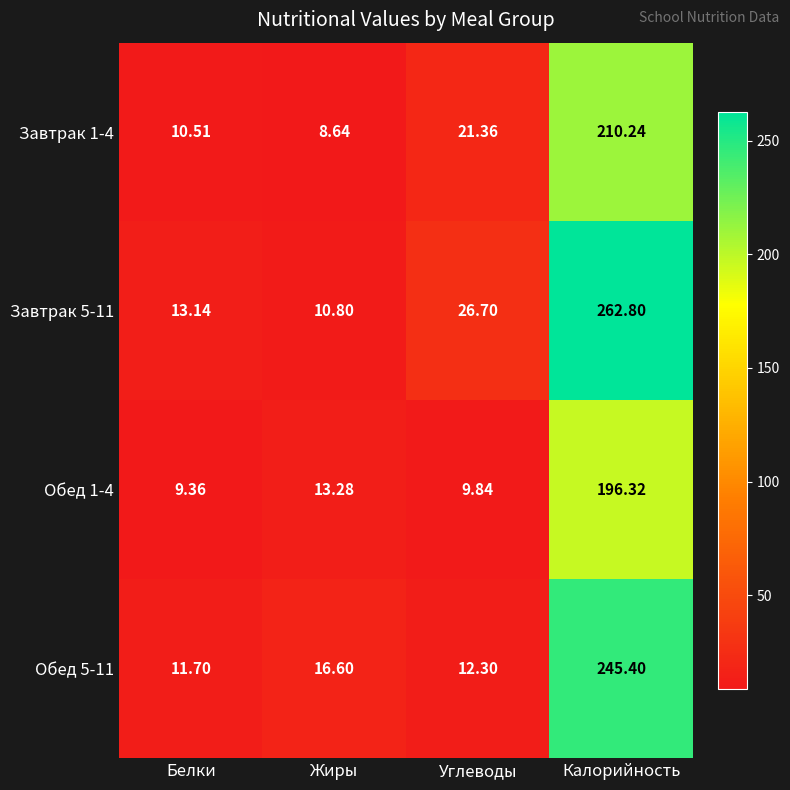

Which series has the largest range (max minus min)?

Завтрак 5-11